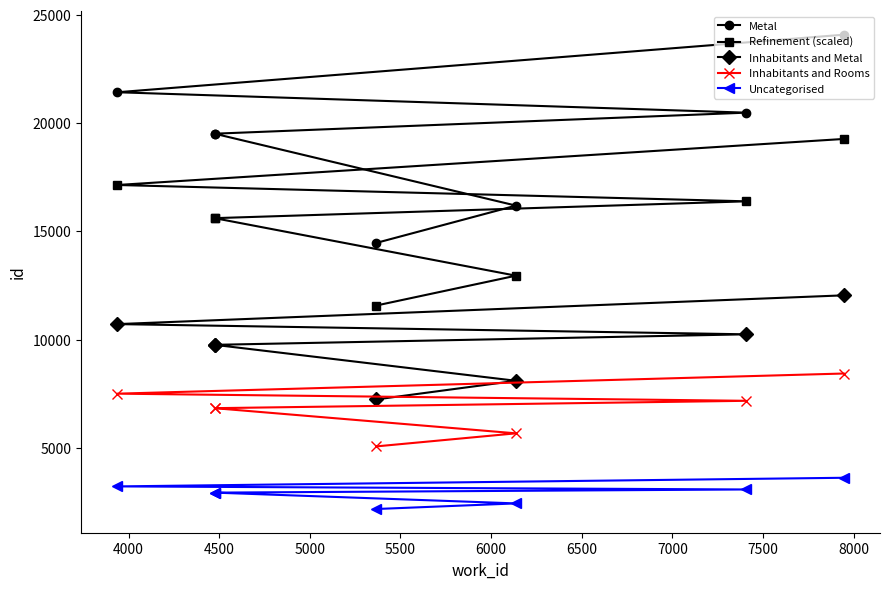

True or false: Inhabitants and Rooms and Metal intersect in this chart.

False